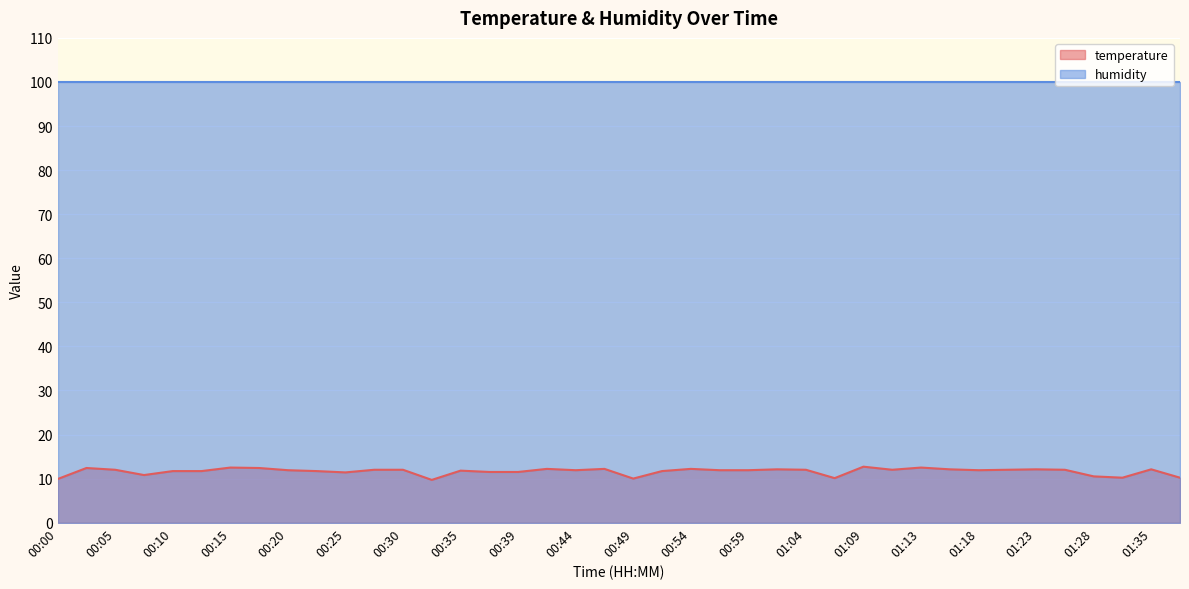

True or false: the data has more than 0 interior local peaks.

True